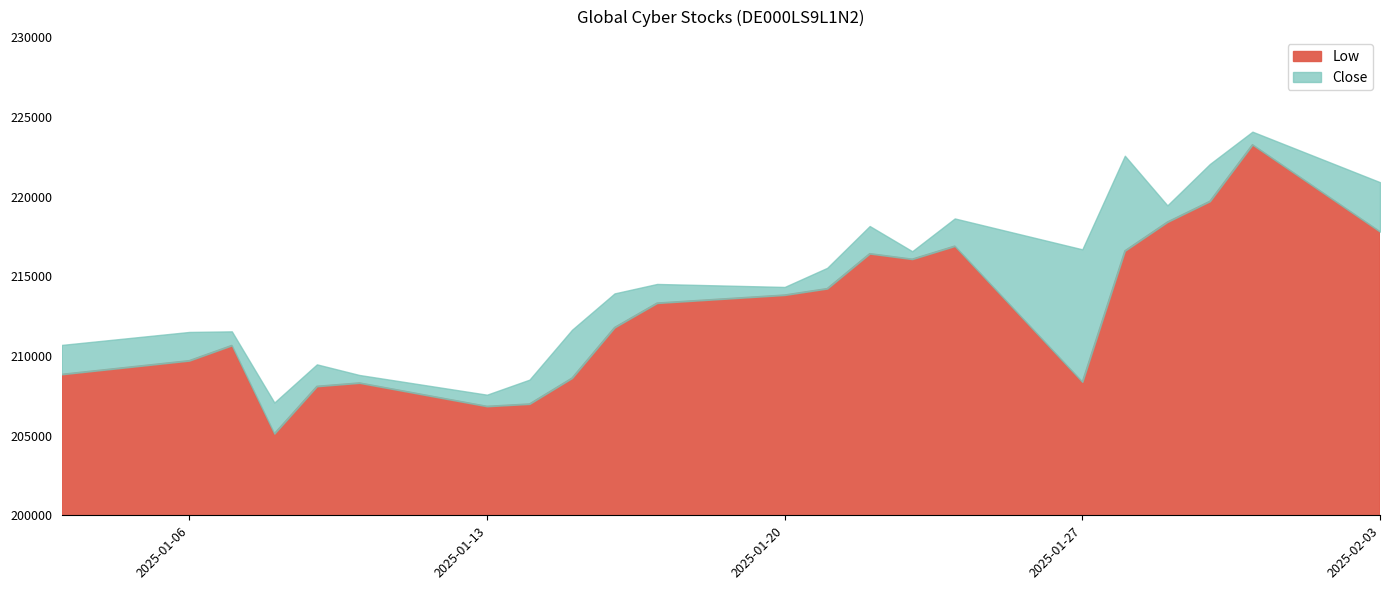

Which series has the widest spread of values?

Low